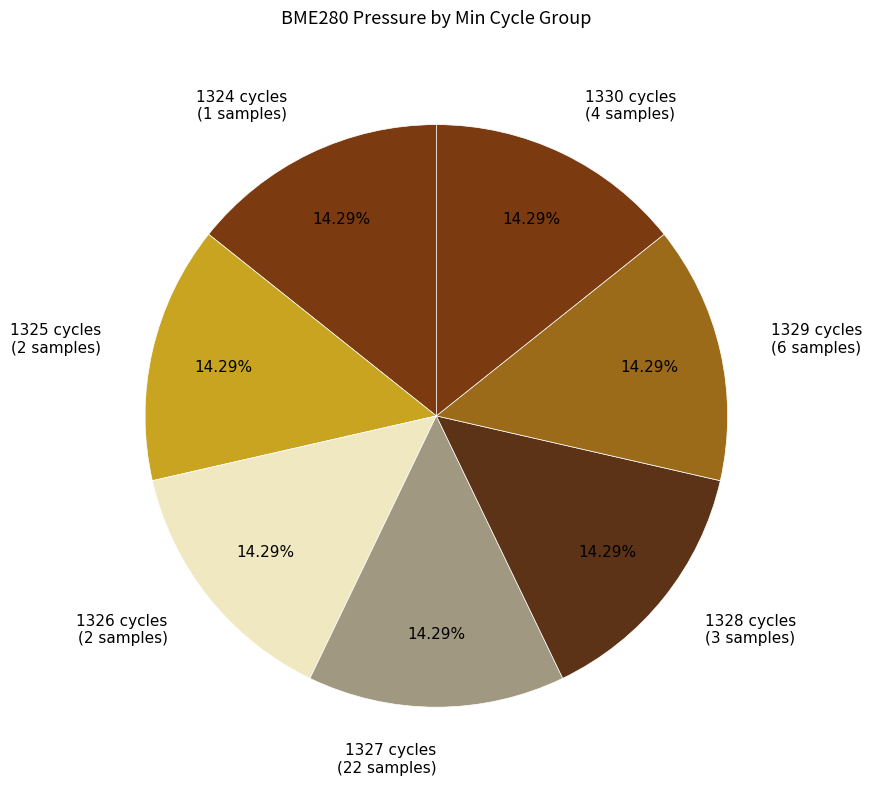

Approximately how many times larger is the value at 1329 cycles (6 samples) compared to 1326 cycles (2 samples)?

1.0